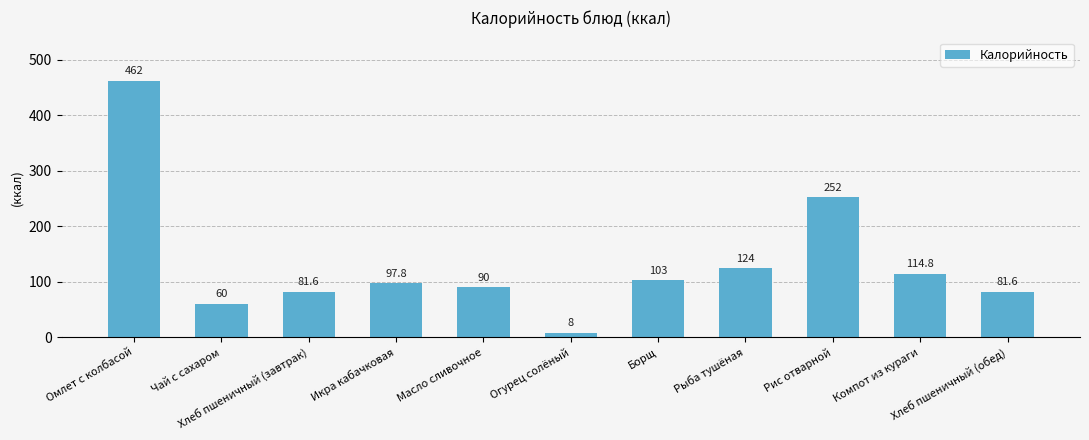

True or false: the data shows 40.5 at Икра кабачковая.

False